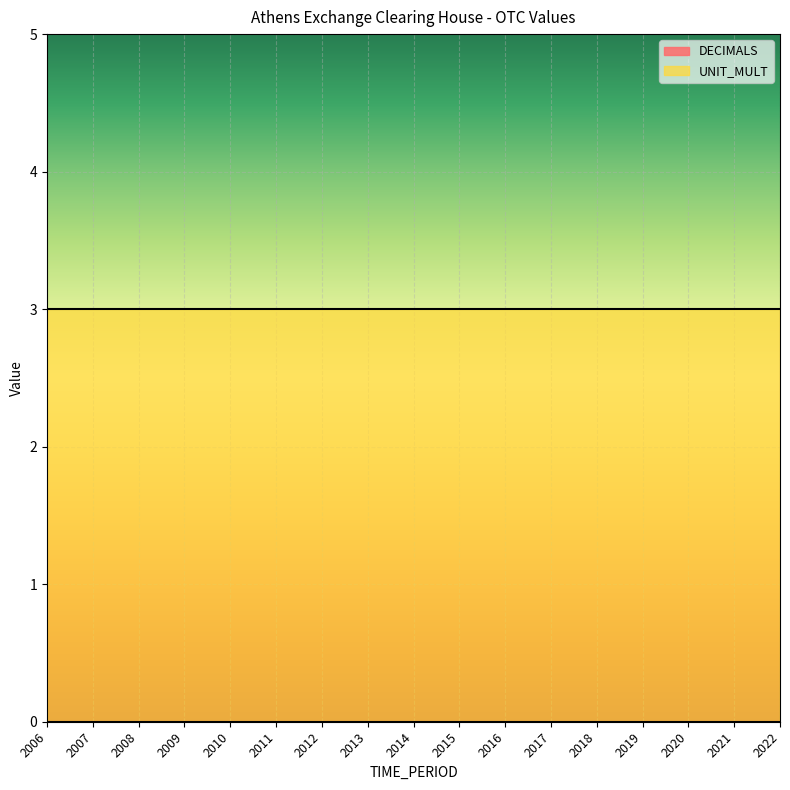

At which category is the sum across all series the highest?

2006